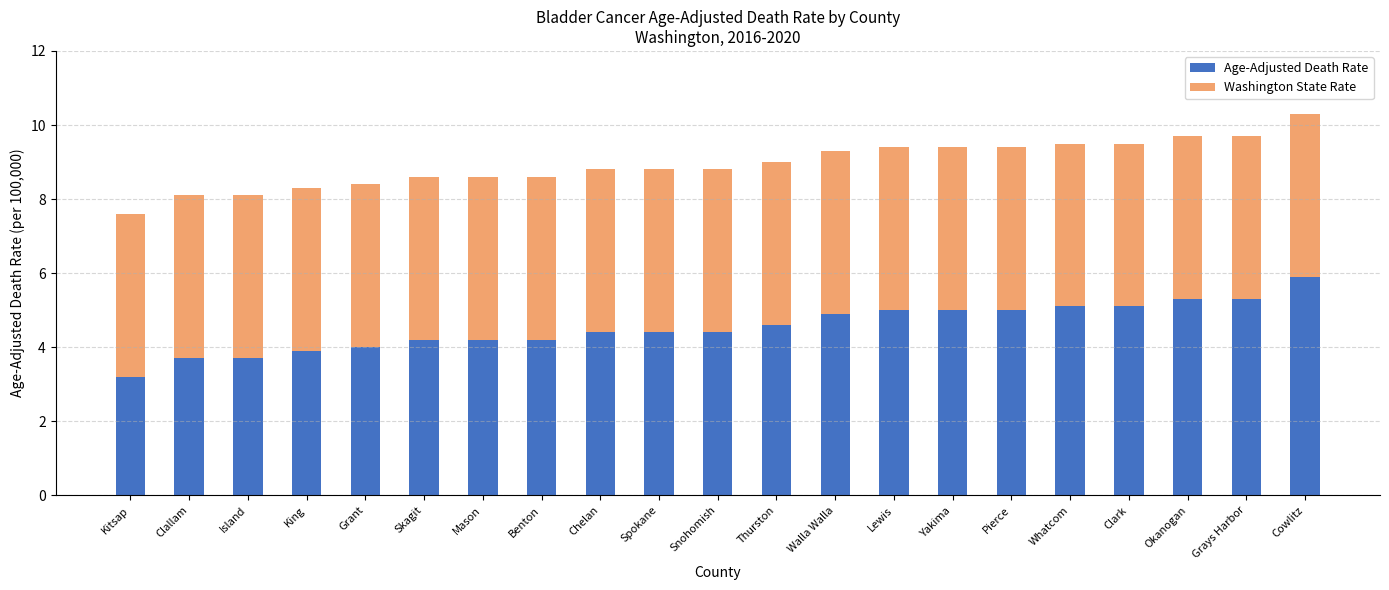

The Age-Adjusted Death Rate series shows 1.1 at Kitsap. True or false?

False